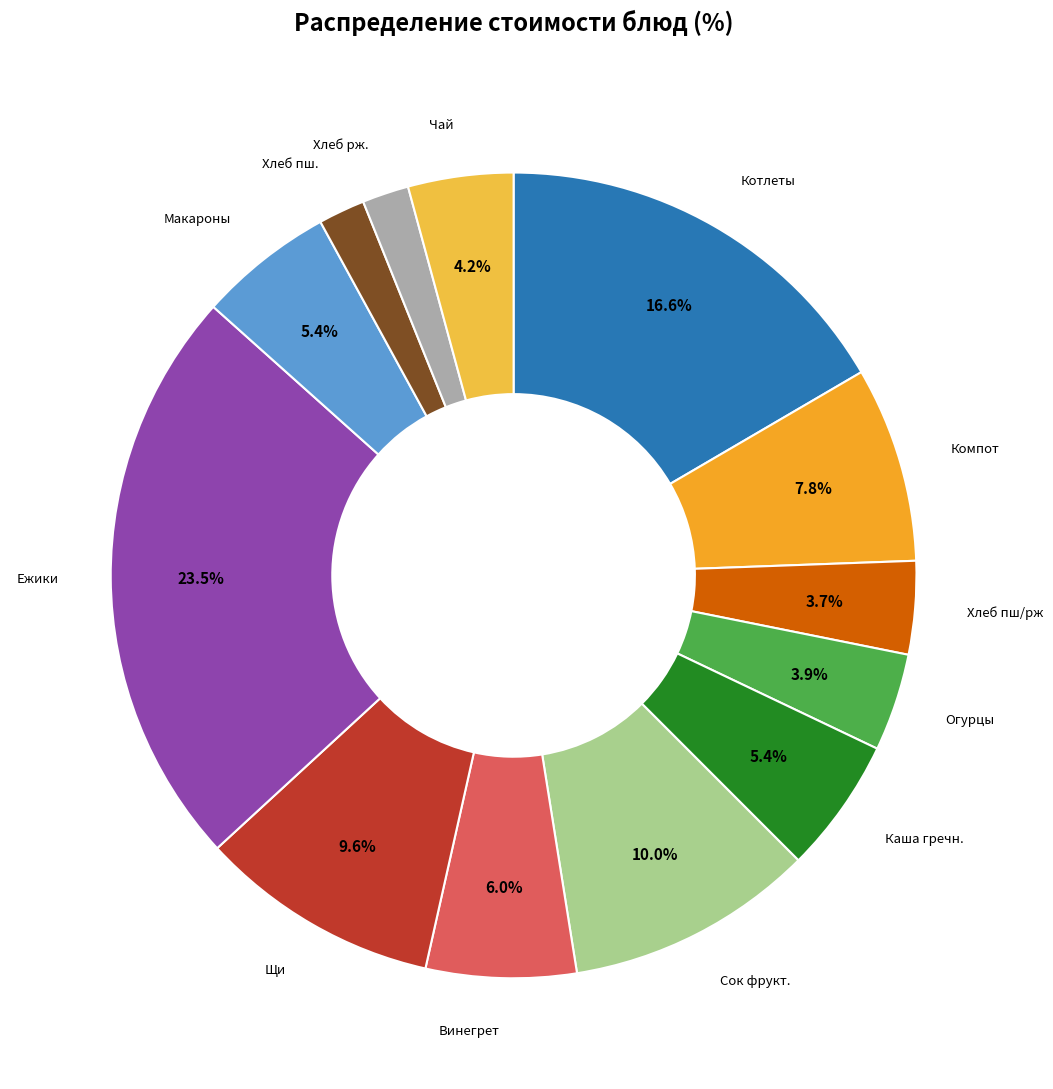

Is there any slice that represents more than half of the pie?

No